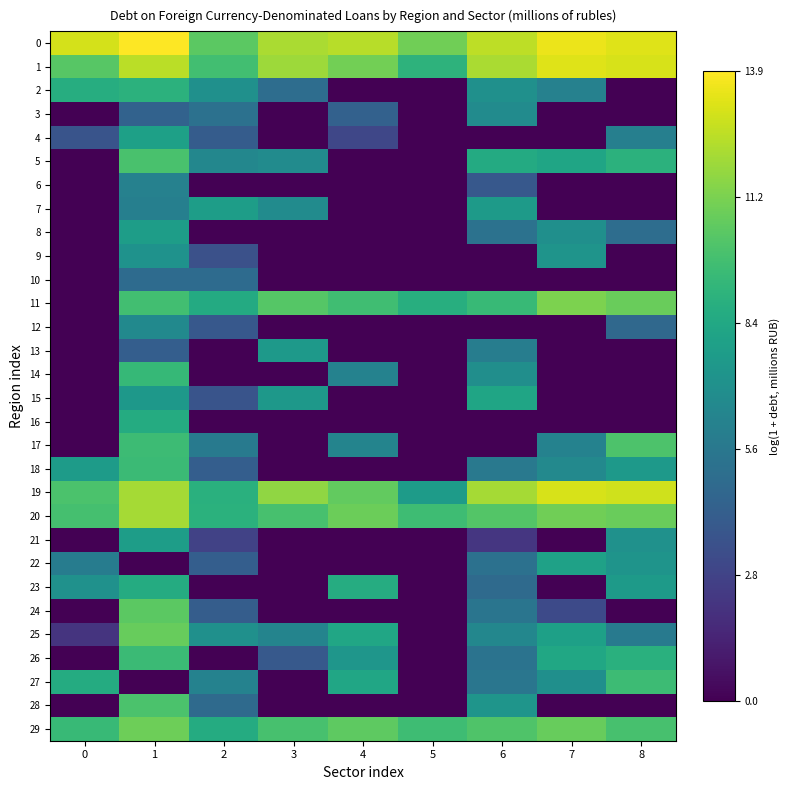

Count the number of data series in this chart.

30